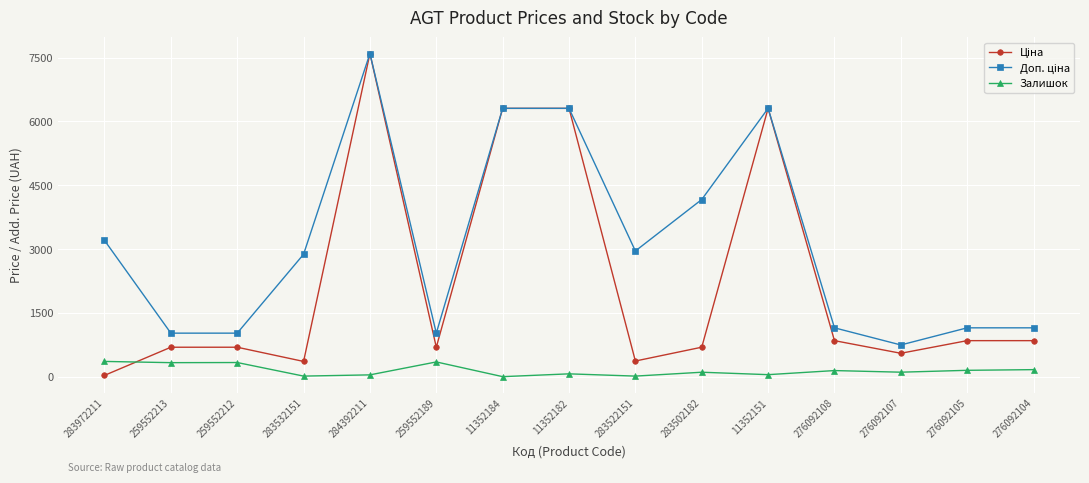

At how many categories does at least one series exceed 6031?

4